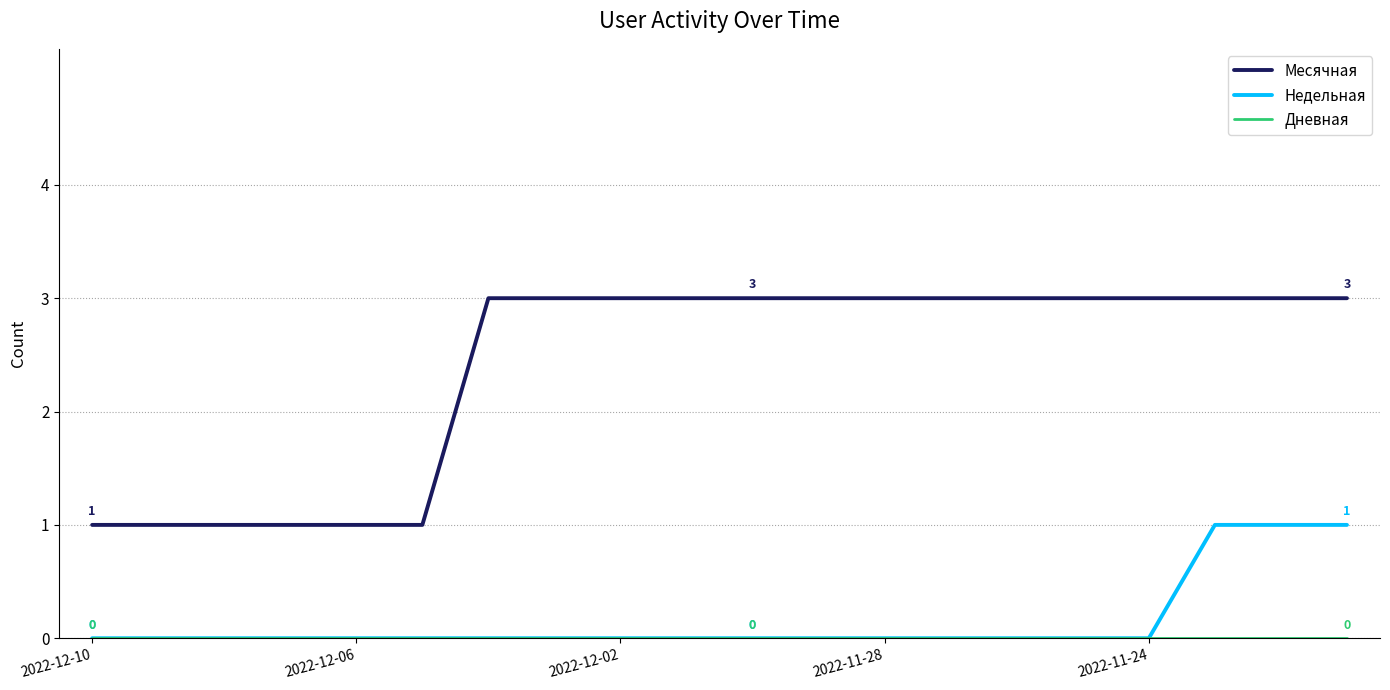

What is the greatest value displayed?

3